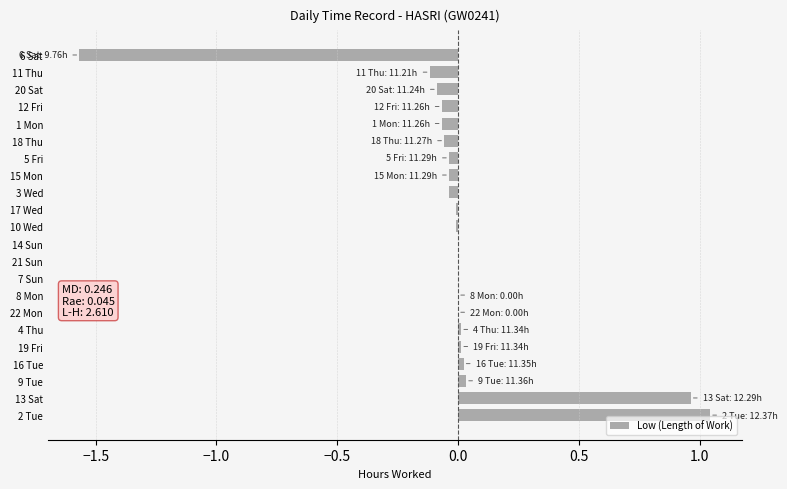

True or false: the data shows 0.0 at 16 Tue.

True